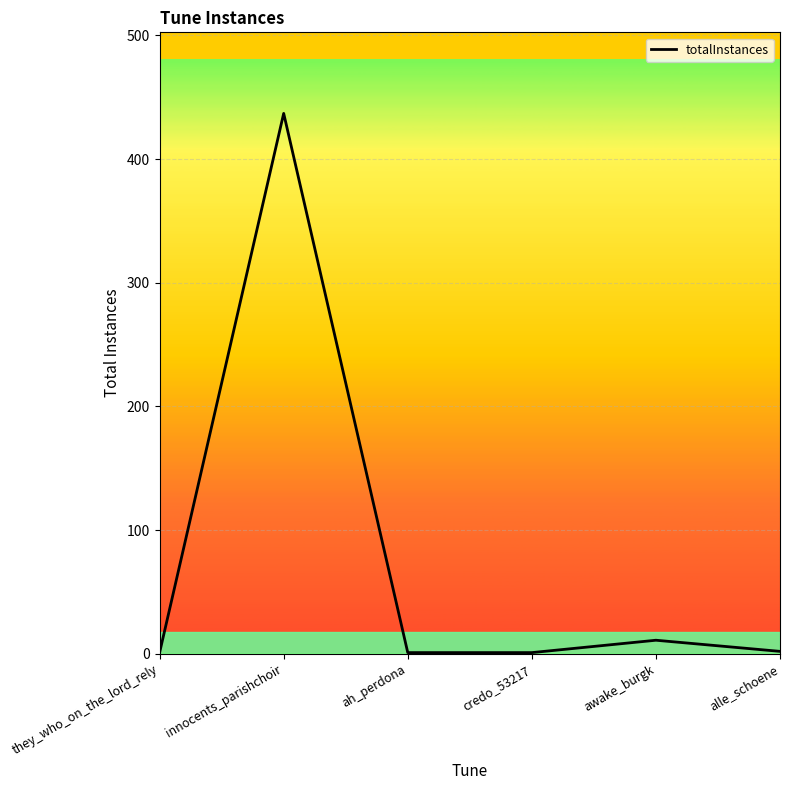

At which label is the value closest to 219?

awake_burgk